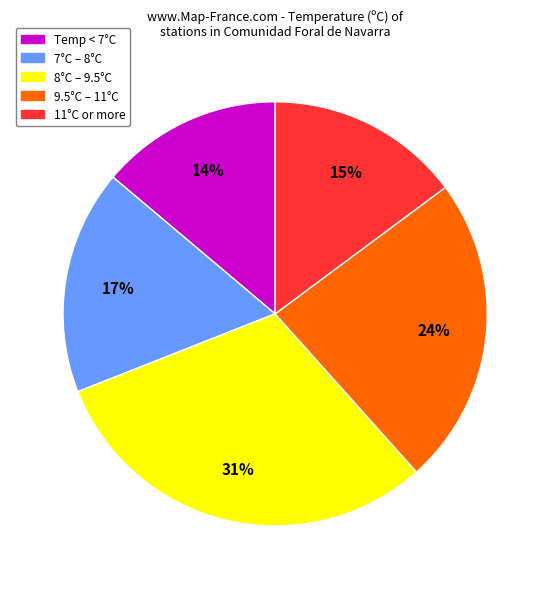

Is there a majority slice in this chart?

No